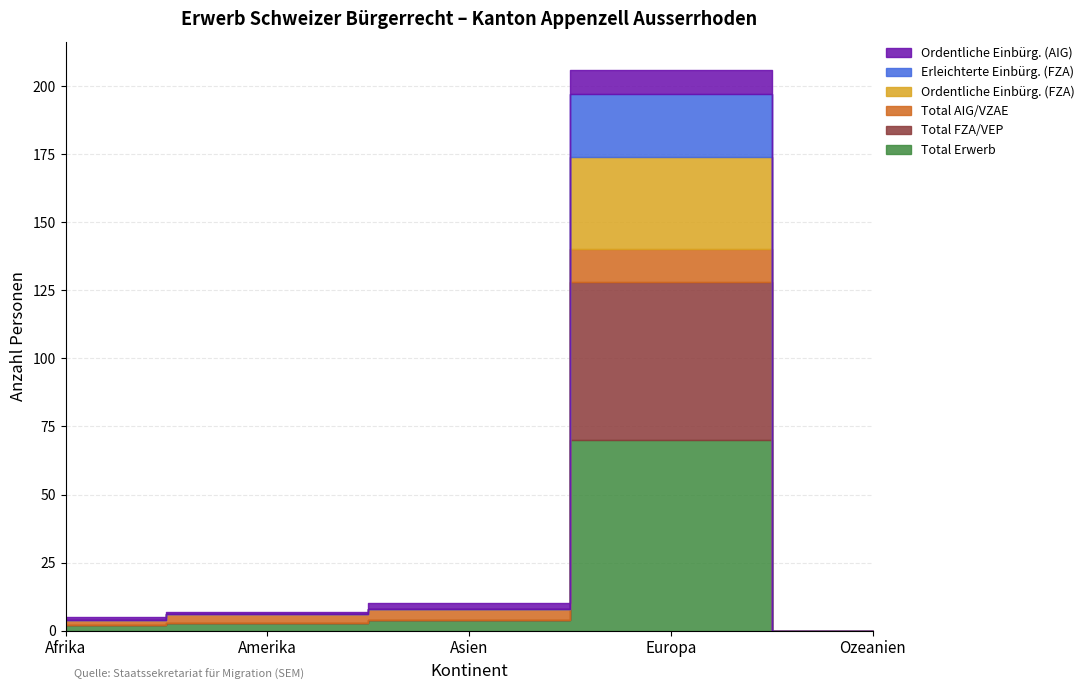

What is the difference between the Total AIG/VZAE values at Asien and Europa?

8